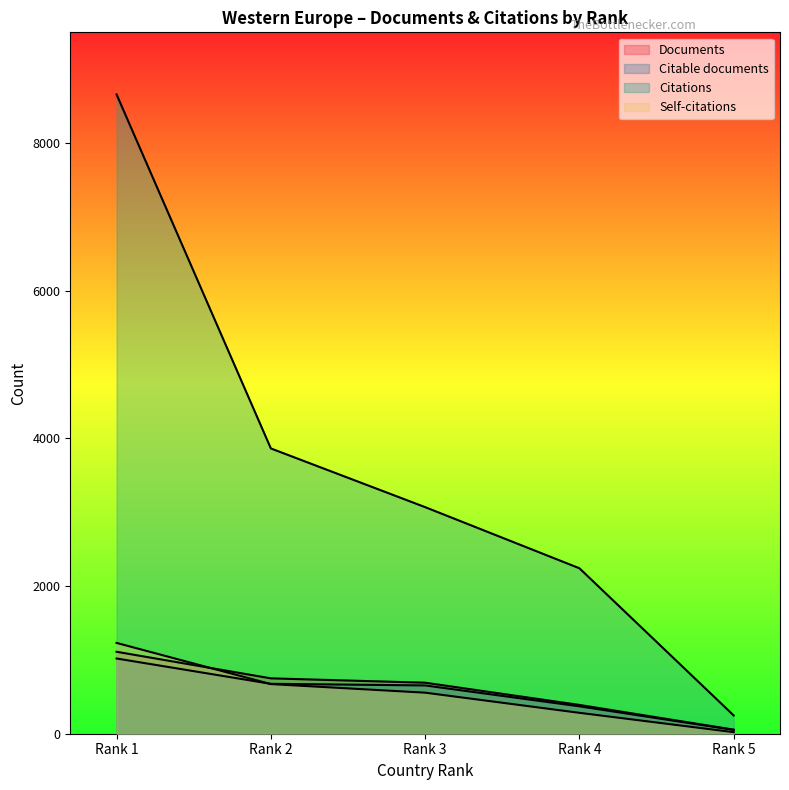

Which series has the widest spread of values?

Citations